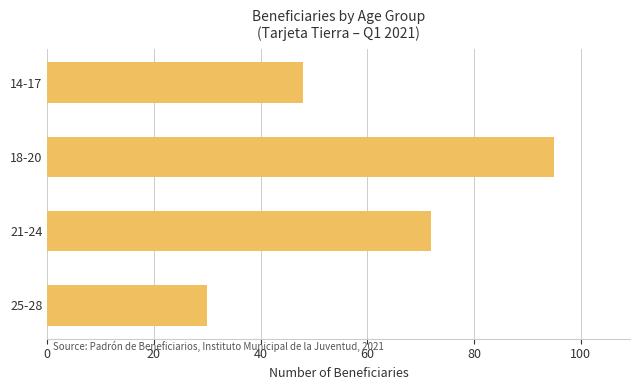

What is the sum of the values at 14-17 and 25-28?

78